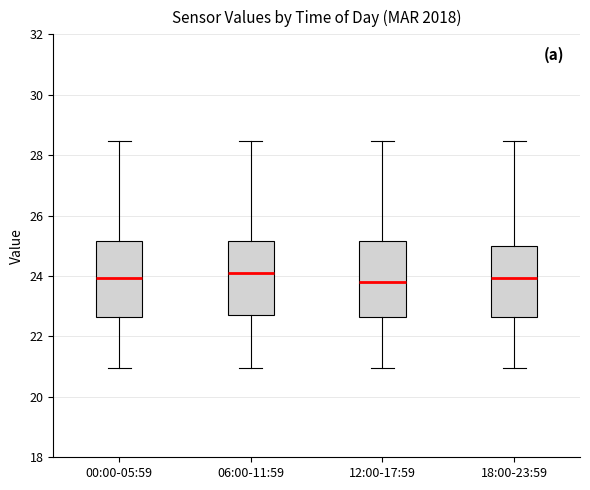

Reading left to right, read every box against the y-axis: the position of its median line, the range the box covers, and the ends of its whiskers. The values are not printed on the chart, so give them approximately, as read against the axis.

00:00-05:59: median 24.0, box 22.6 to 25.2, whiskers 21.0 to 28.4
06:00-11:59: median 24.0, box 22.8 to 25.2, whiskers 21.0 to 28.4
12:00-17:59: median 23.8, box 22.6 to 25.2, whiskers 21.0 to 28.4
18:00-23:59: median 24.0, box 22.6 to 25.0, whiskers 21.0 to 28.4